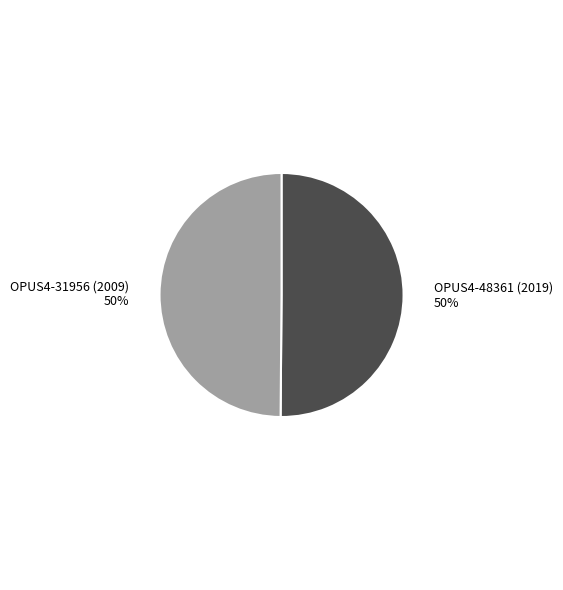

To the nearest percent, what is the average slice percentage?

50%